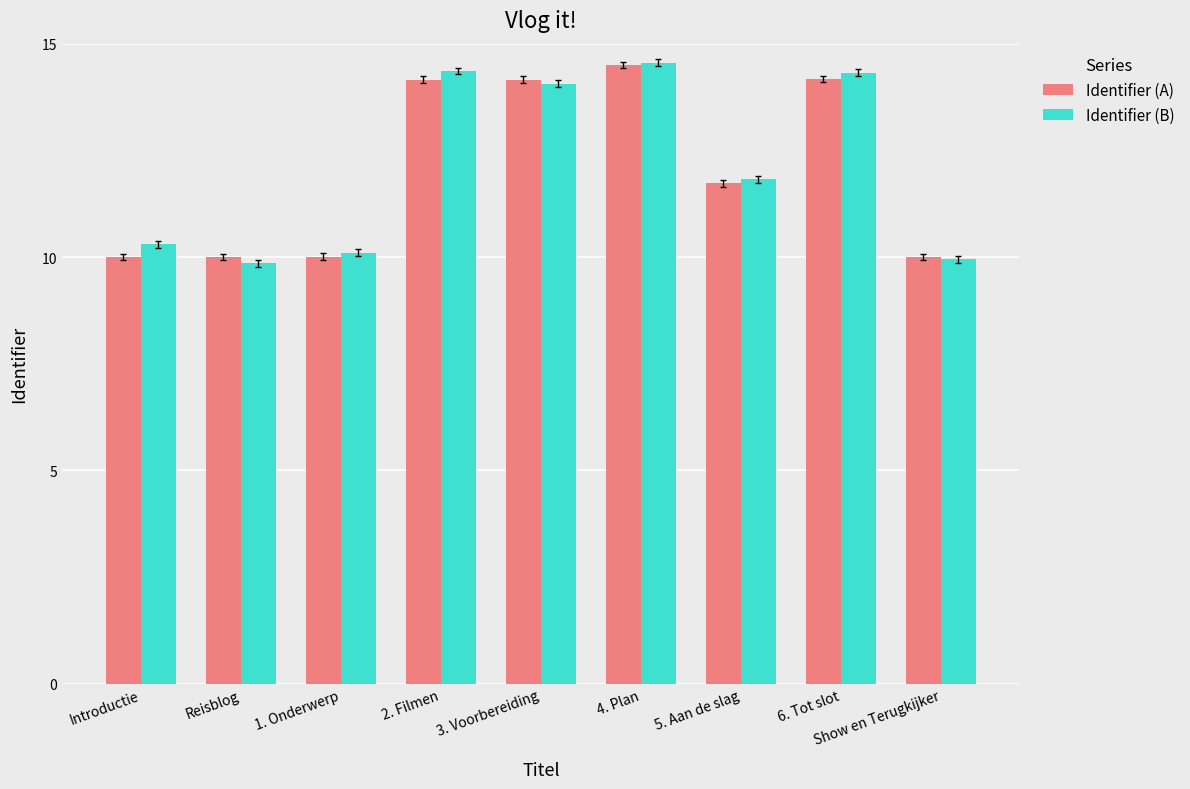

What is the label of the 5th bar from the right?

3. Voorbereiding